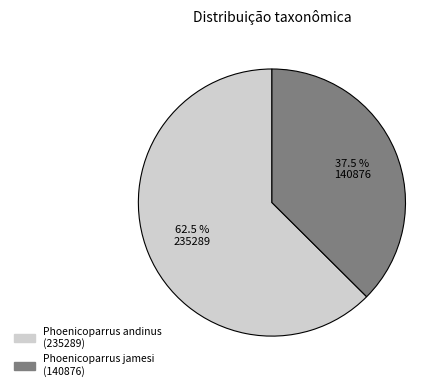

Which slice is the smallest?

Phoenicoparrus jamesi